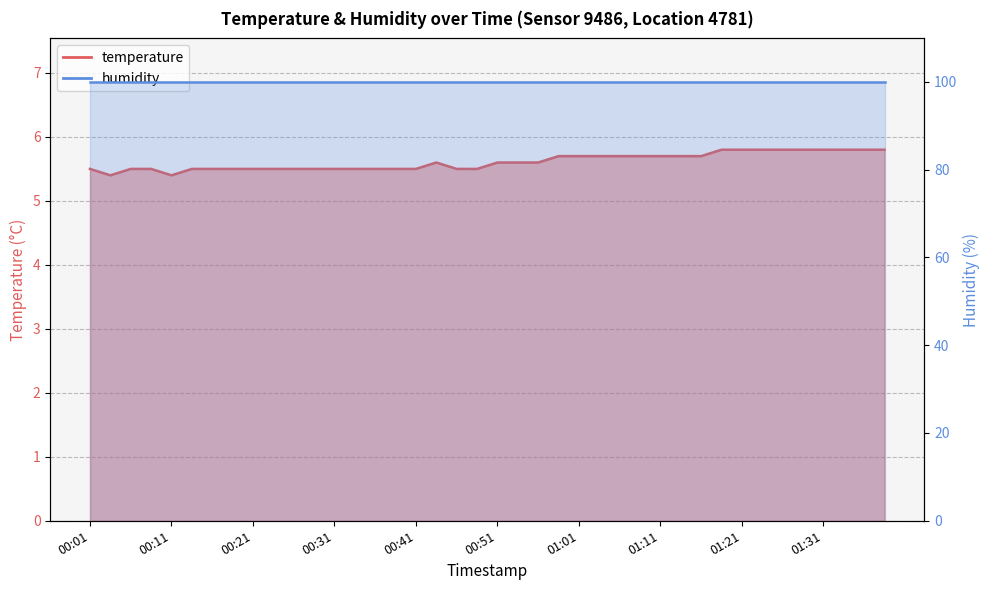

At which label is the value closest to 5?

00:04